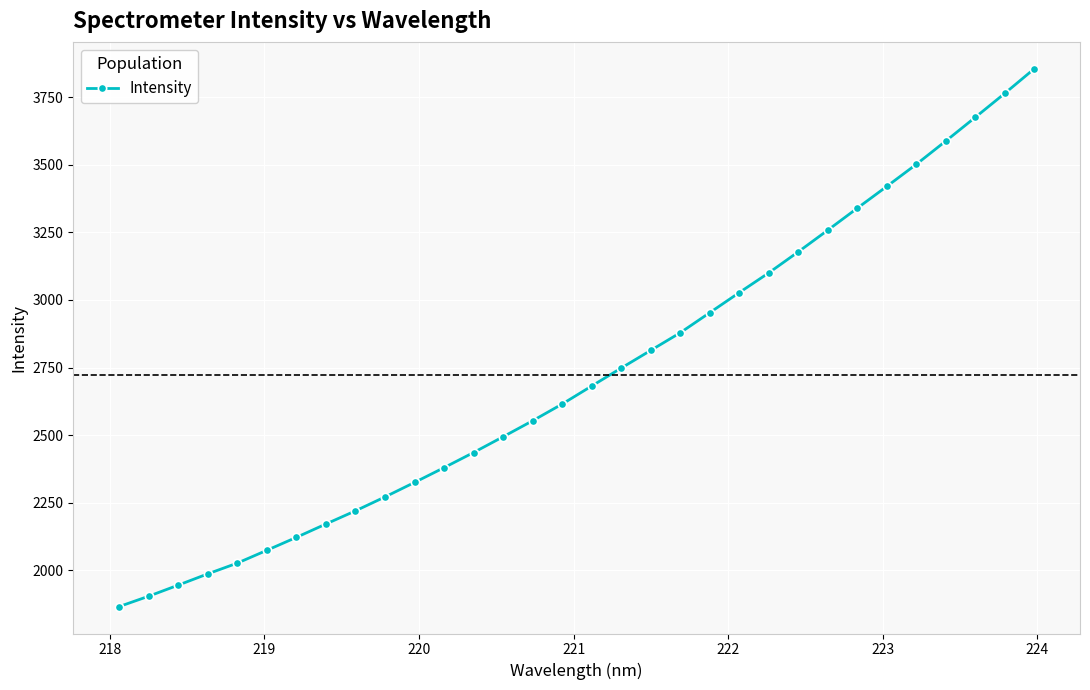

True or false: there are more than 2 points higher than both neighbors.

False